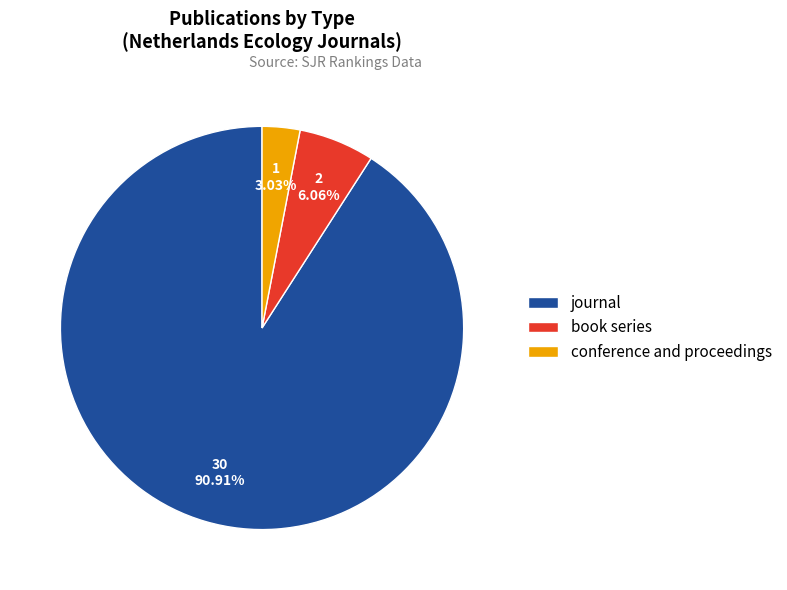

How many segments does this pie chart have?

3